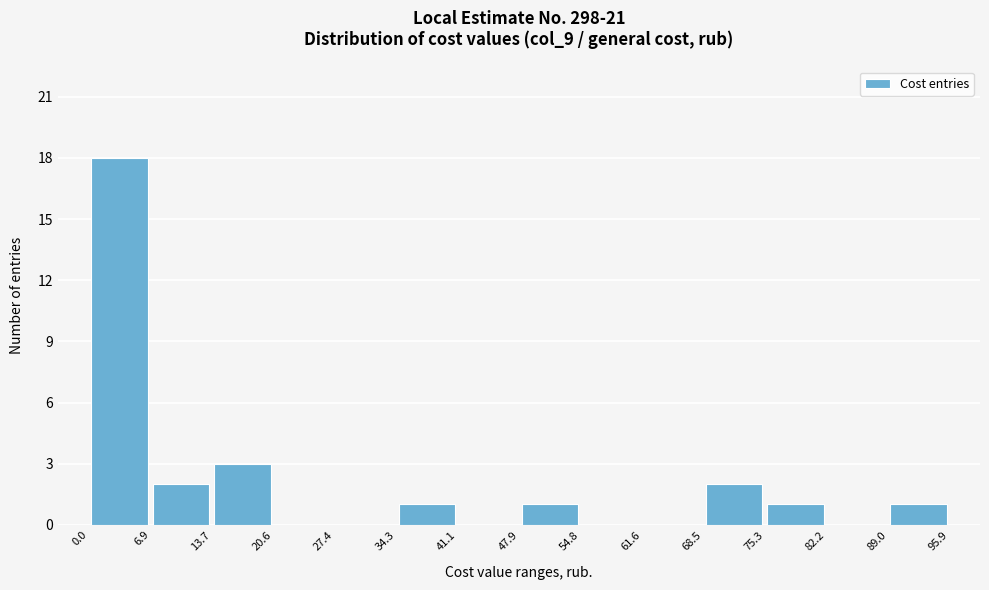

How tall is the bar that spans 6.9 to 13.7 on the x-axis? The values are not printed on the chart, so give them approximately, as read against the axis.

2